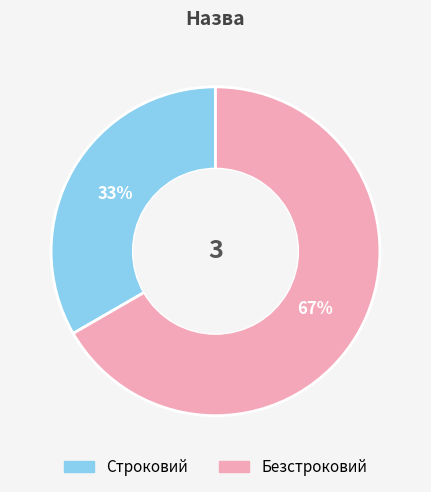

Do Безстроковий and Строковий together represent more than half of the pie?

Yes